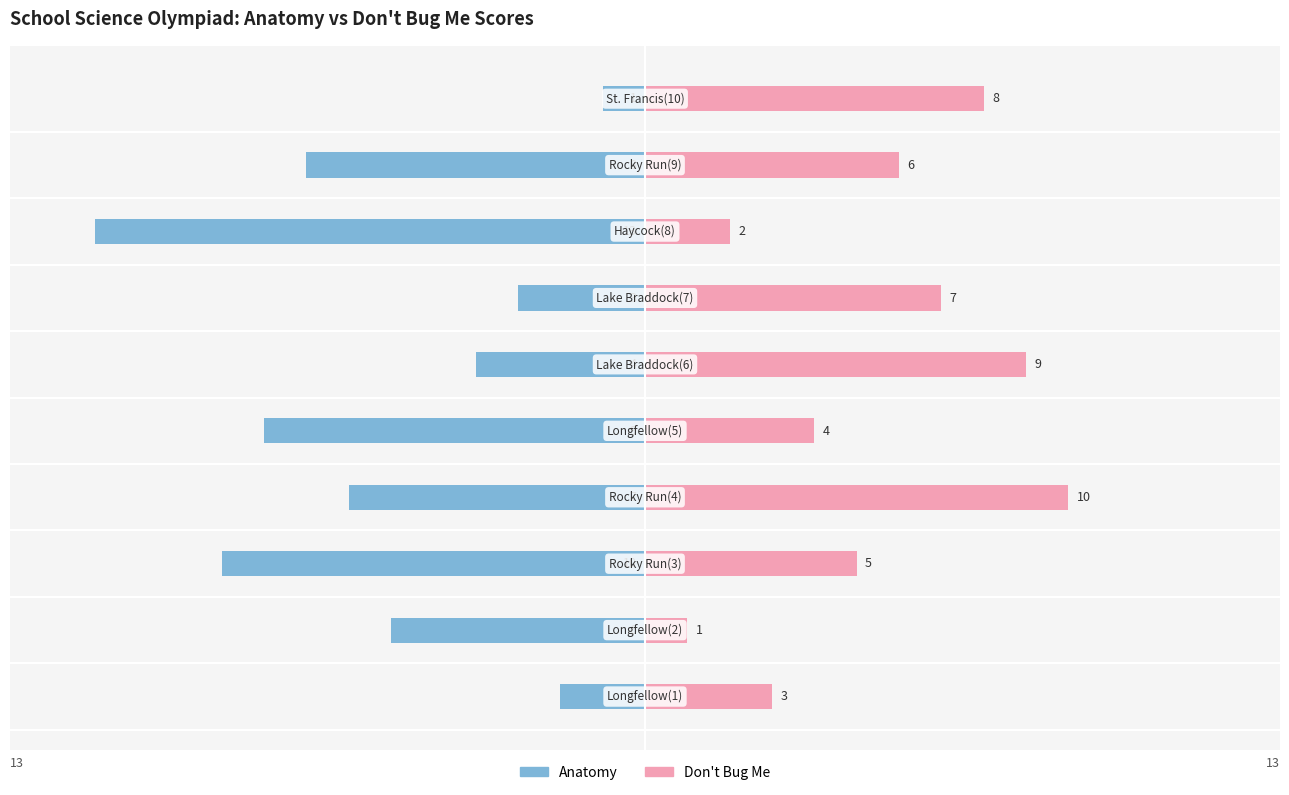

At which category is the sum across all series the highest?

9